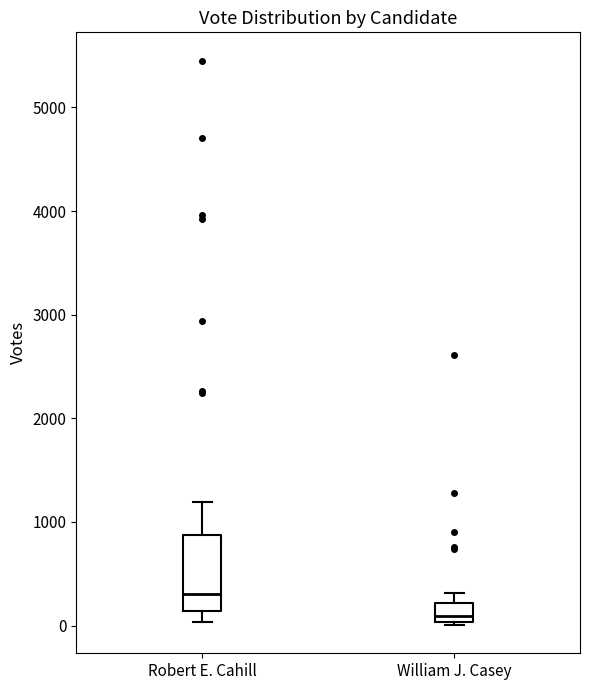

Where does the upper whisker of the box for William J. Casey end on the y-axis? The values are not printed on the chart, so give them approximately, as read against the axis.

300